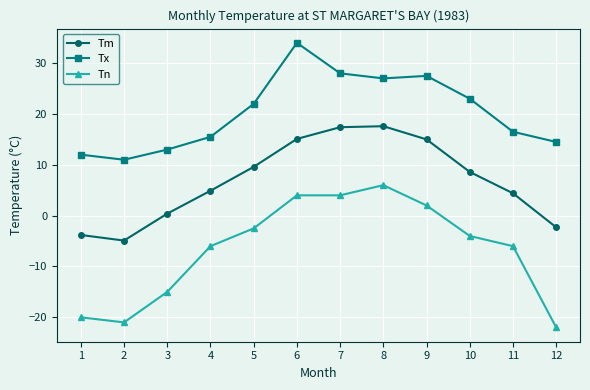

What is the difference between the second highest and minimum values in the Tn series?

26.0